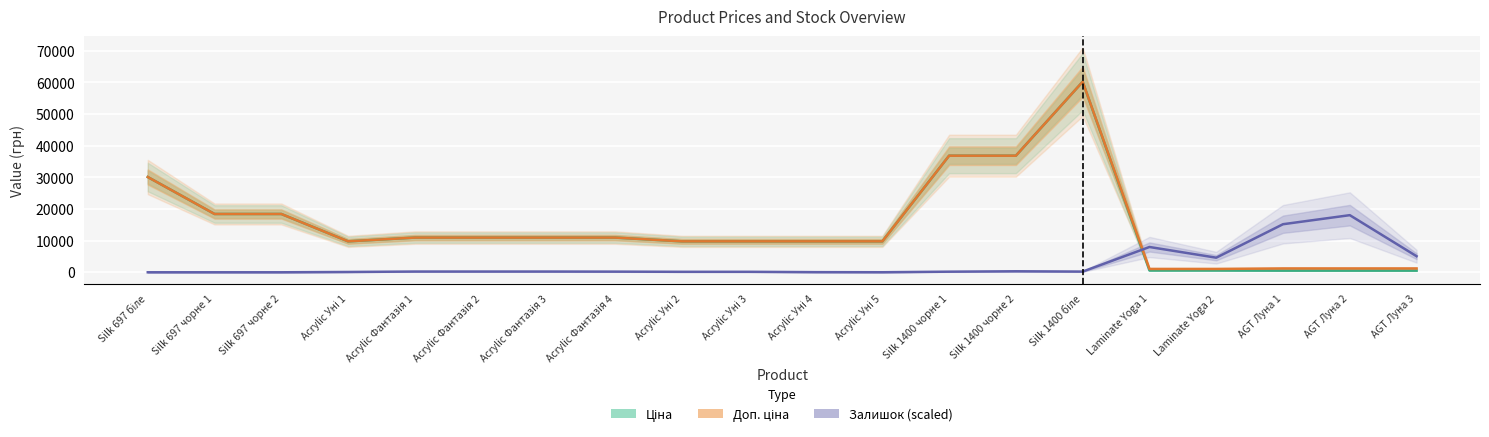

At which label does Залишок (scaled) first exceed 218?

Acrylic Фантазія 1